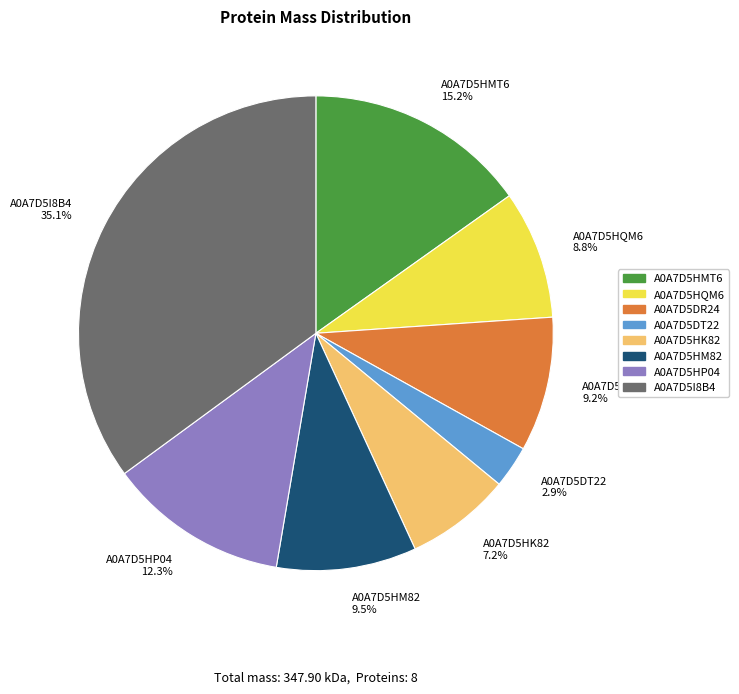

How many segments does this pie chart have?

8